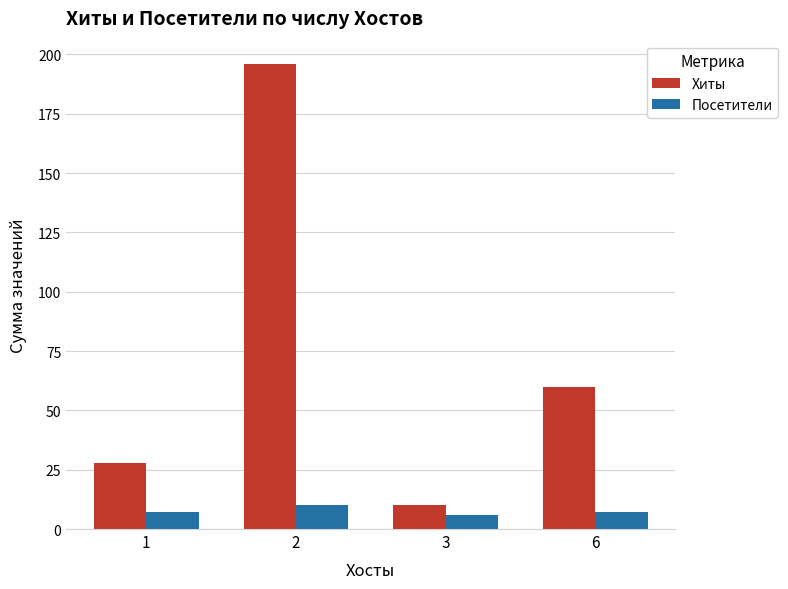

Which series has the widest spread of values?

Хиты